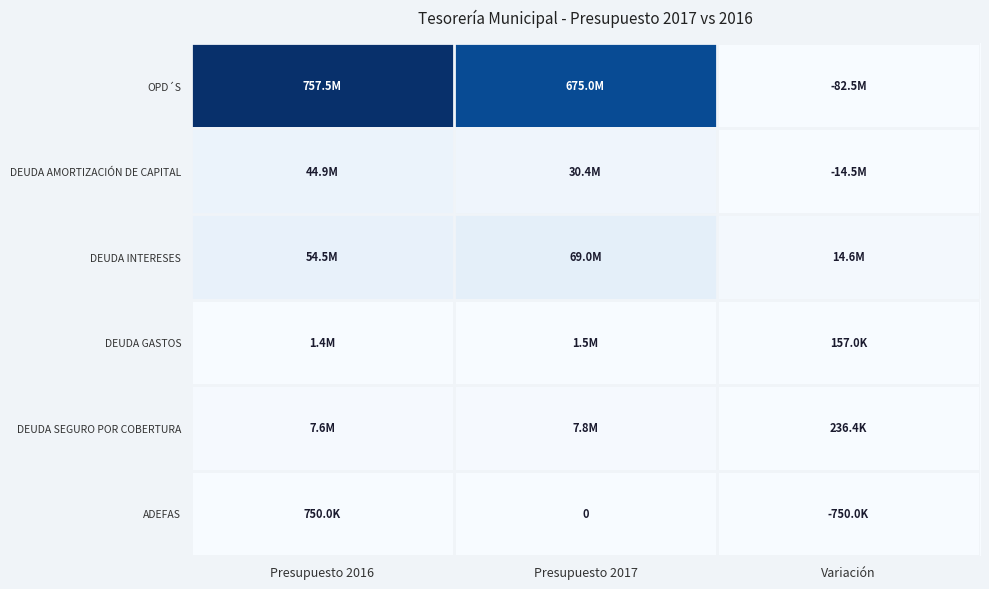

Where does the ADEFAS series first go above 0?

Presupuesto 2016